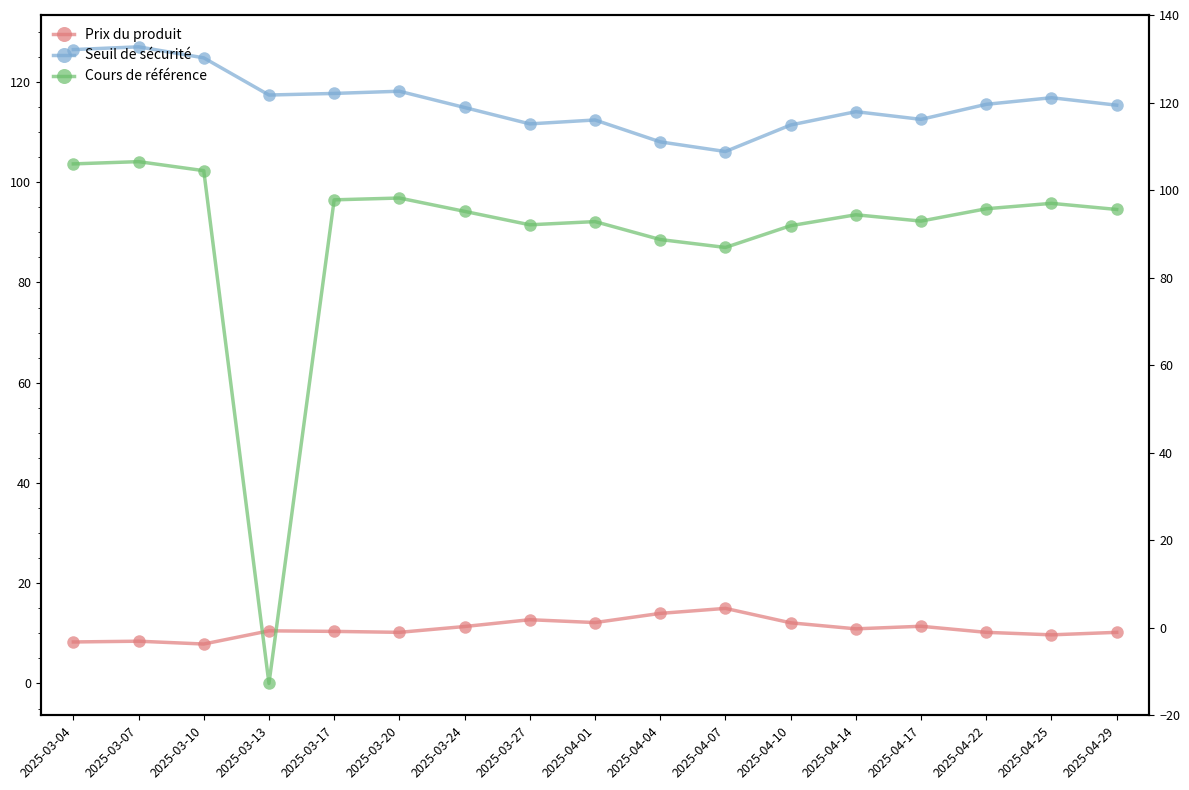

In Seuil de sécurité, how many points are lower than both neighbors (excluding endpoints)?

4